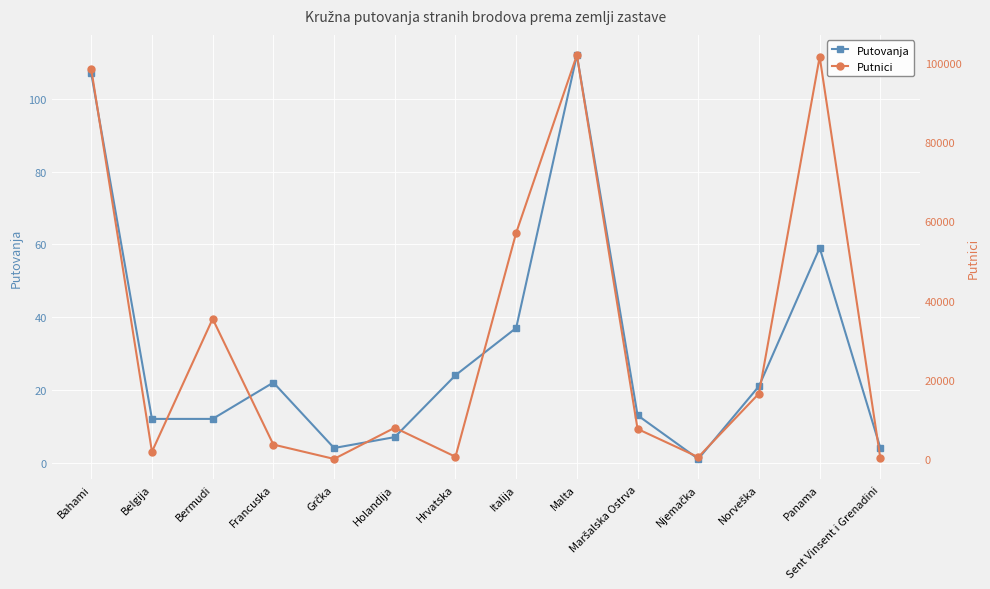

What is the value of the Putnici point at the 6th from the left?

7963